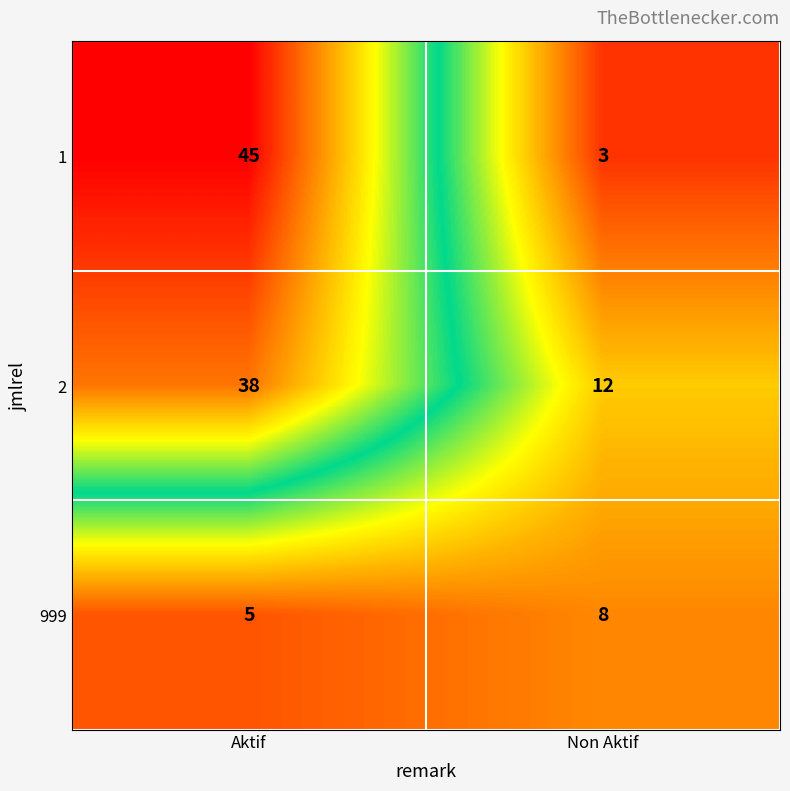

Read the 2 value at Aktif.

38